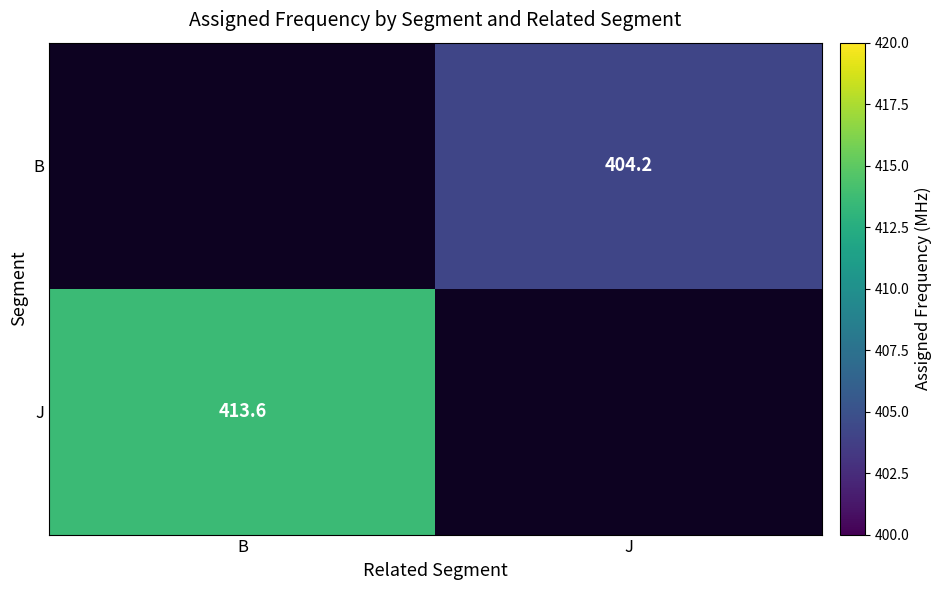

Is the value of J at B greater than the value of B at J?

Yes